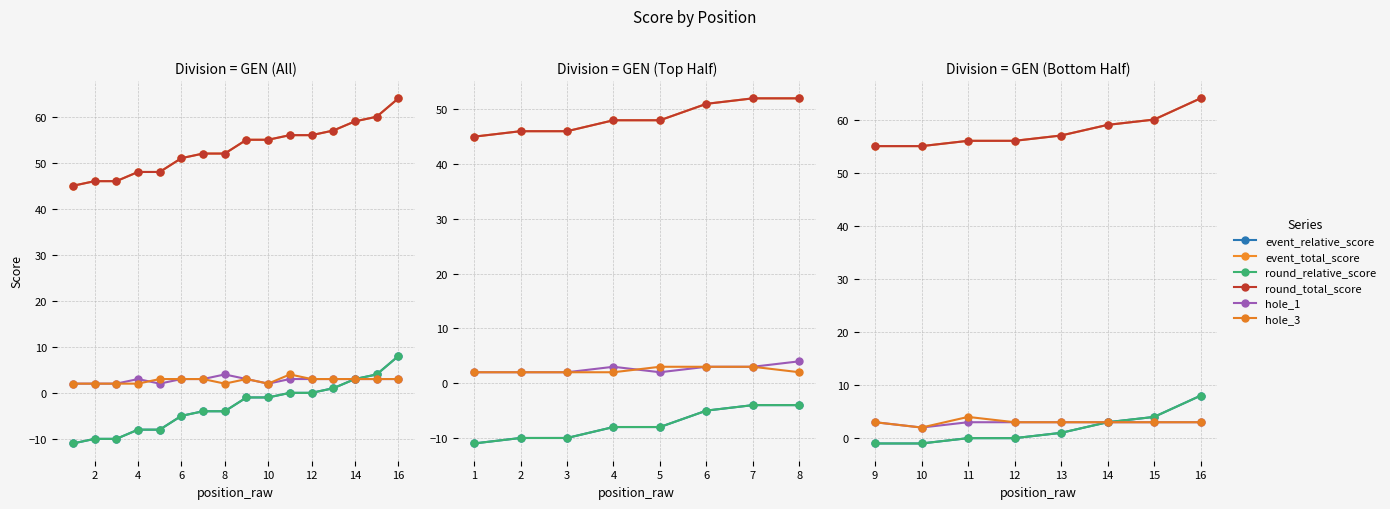

How many data points in round_relative_score are less than 1?

4